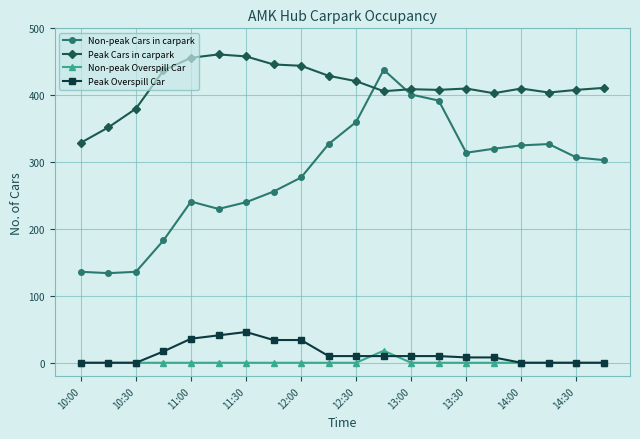

True or false: Non-peak Overspill Car and Peak Cars in carpark cross at least once.

False